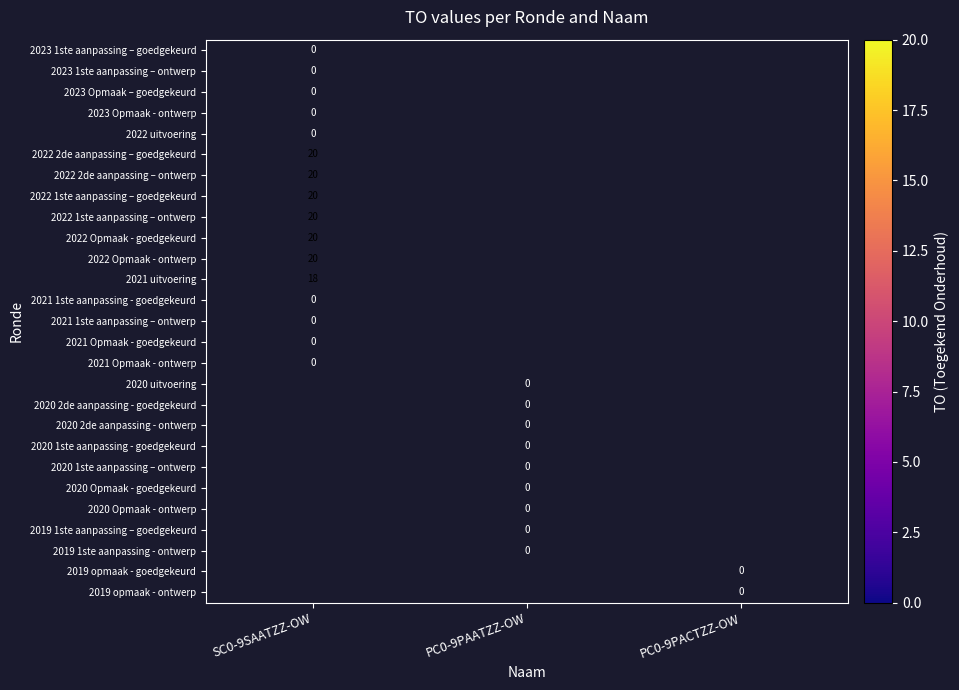

The 2022 Opmaak - ontwerp series shows 20 at SC0-9SAATZZ-OW. True or false?

True